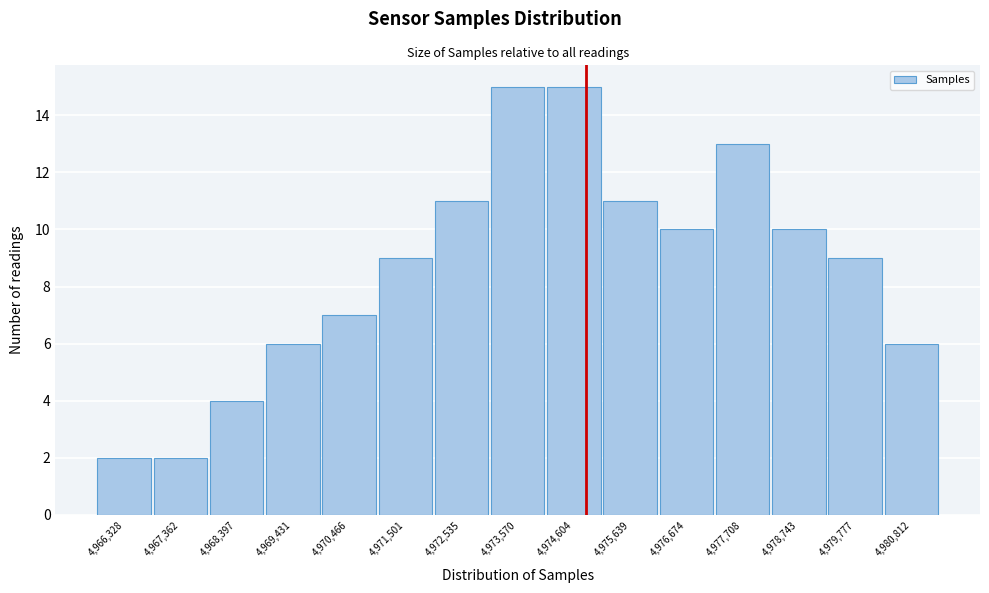

Reading left to right, what are all the values shown in this chart?

2	2	4	6	7	9	11	15	15	11	10	13	10	9	6